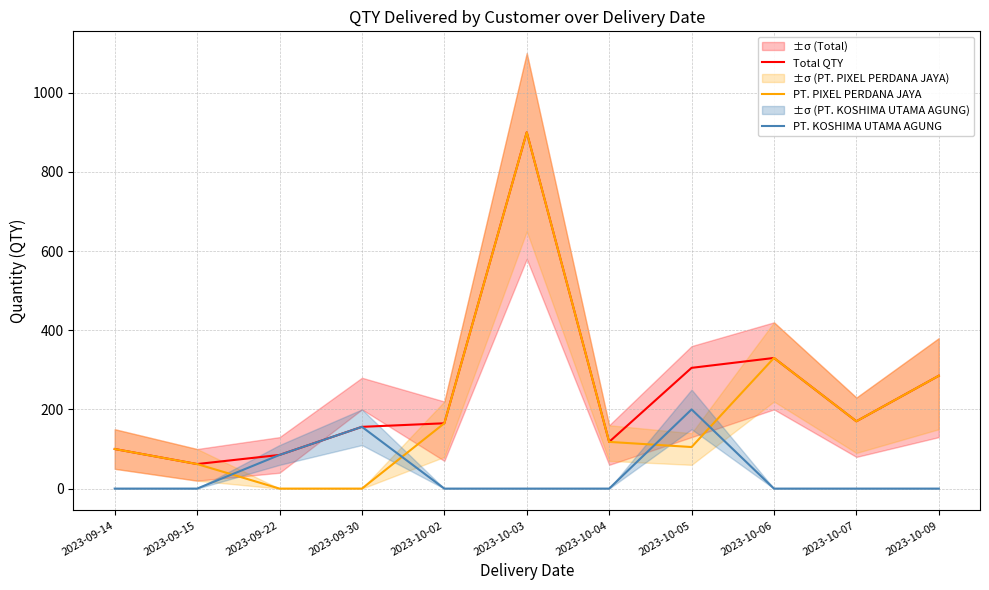

What is the label of the 11th point from the right?

2023-09-14